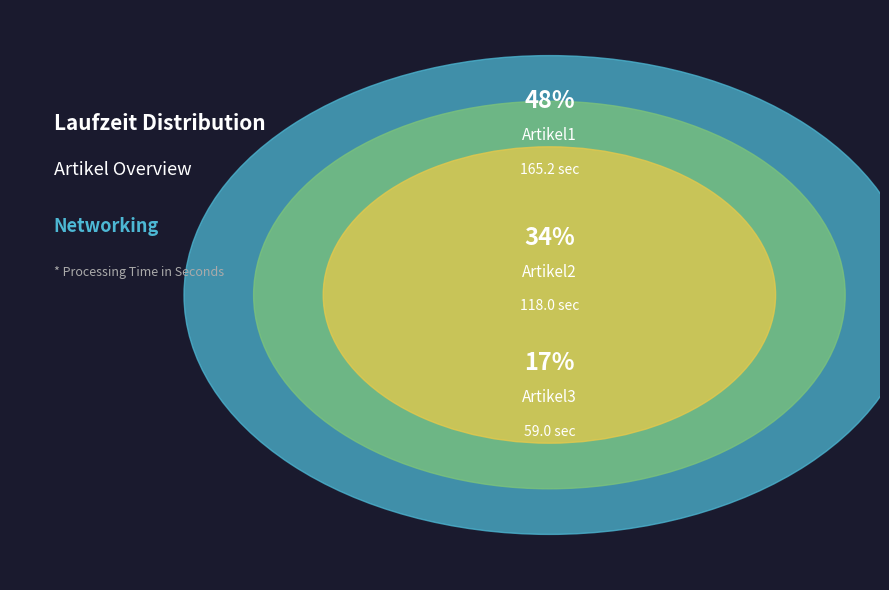

To the nearest percent, what is the average slice percentage?

33%